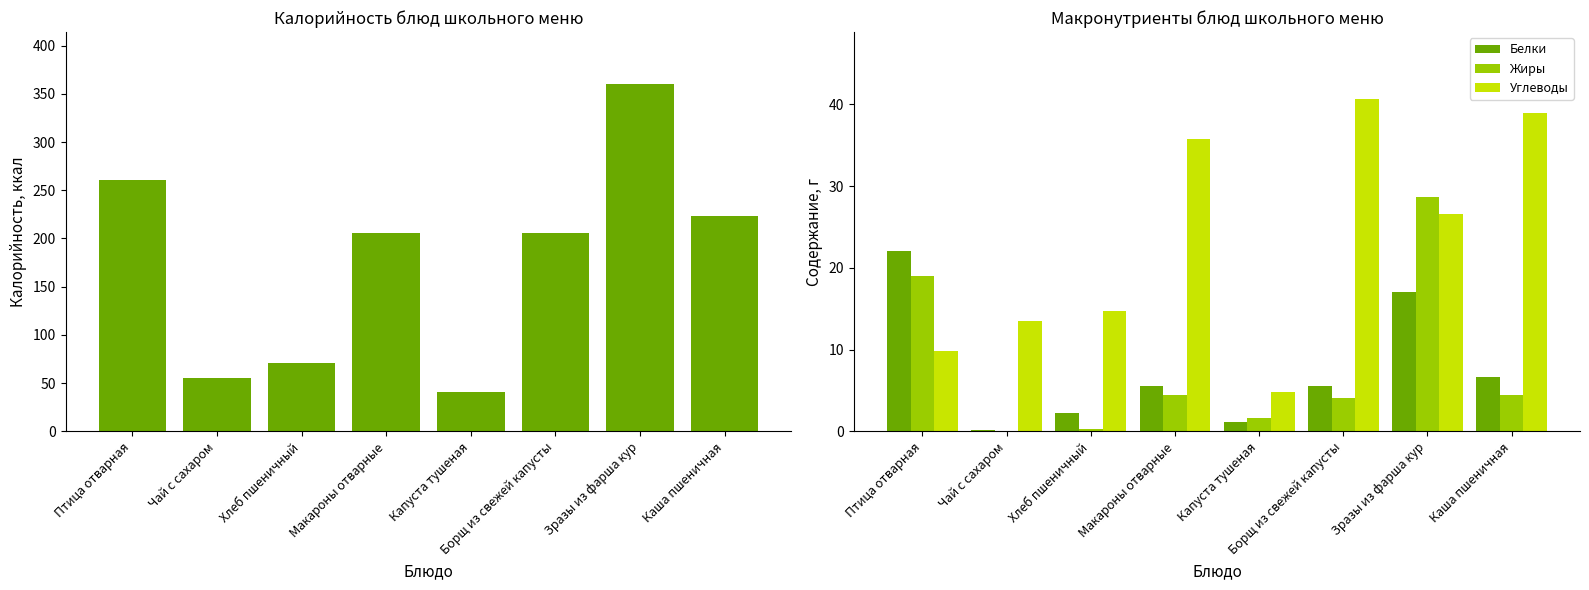

The Белки series shows 0.1 at Чай с сахаром. True or false?

False